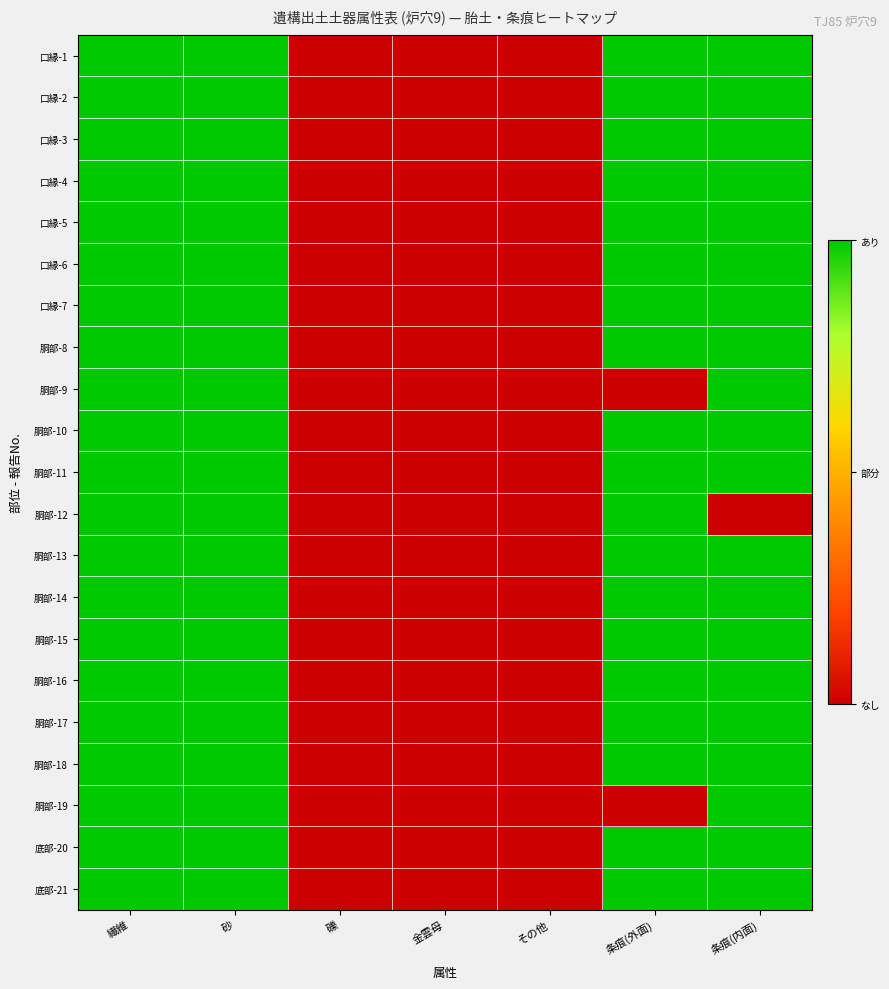

At 砂, list the series in order from smallest to largest.

口縁-1, 口縁-2, 口縁-3, 口縁-4, 口縁-5, 口縁-6, 口縁-7, 胴部-8, 胴部-9, 胴部-10, 胴部-11, 胴部-12, 胴部-13, 胴部-14, 胴部-15, 胴部-16, 胴部-17, 胴部-18, 胴部-19, 底部-20, 底部-21